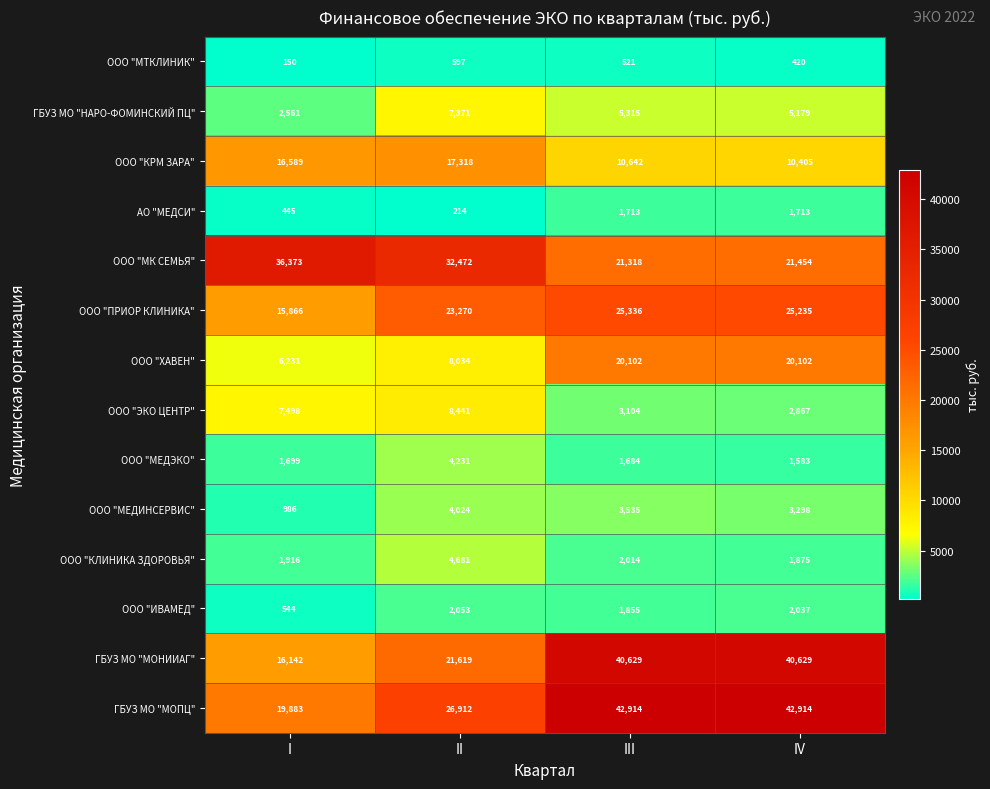

How many distinct data groups are displayed?

14